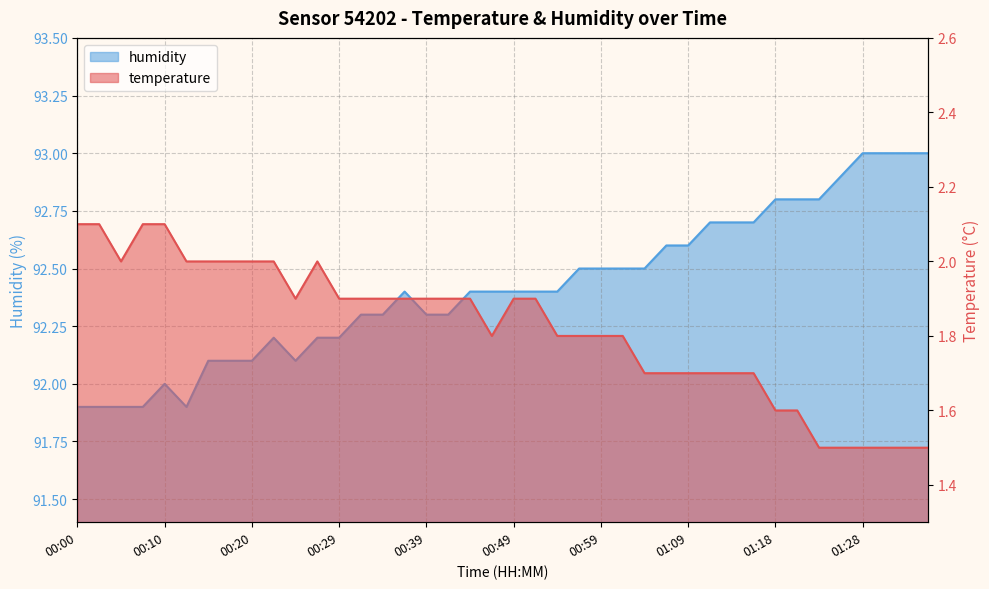

What are all the series names shown in the legend?

temperature, humidity